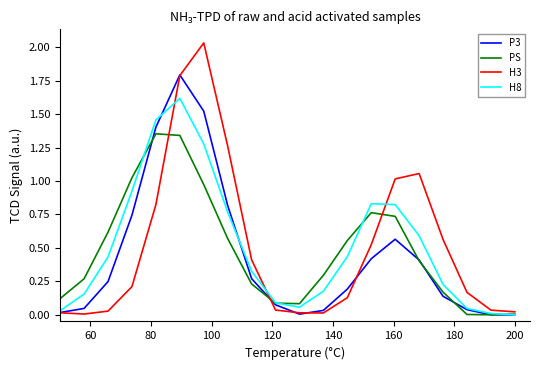

Rank the series by their maximum value, from highest to lowest.

H3, P3, H8, PS